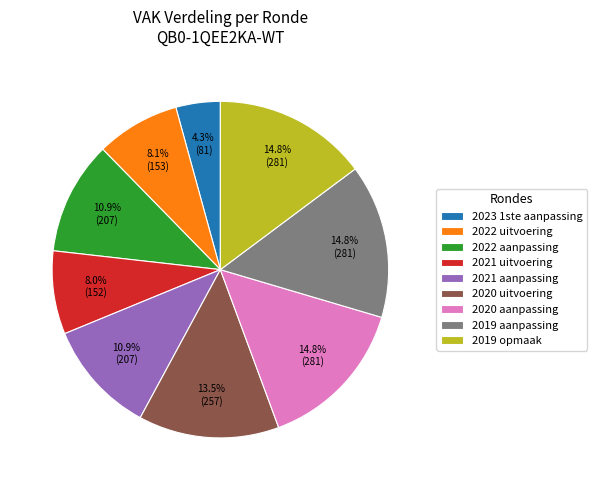

How many segments does this pie chart have?

9